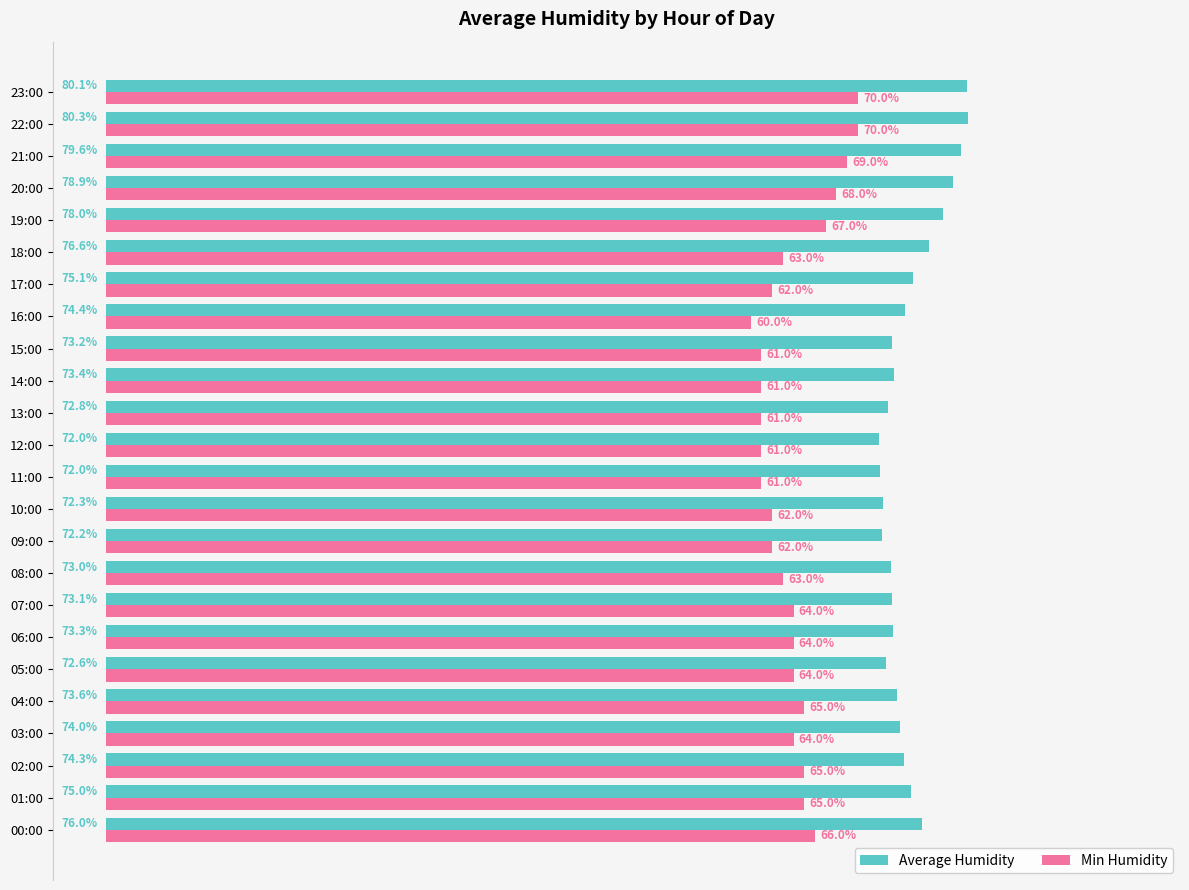

Which category has the highest value across all series?

22:00